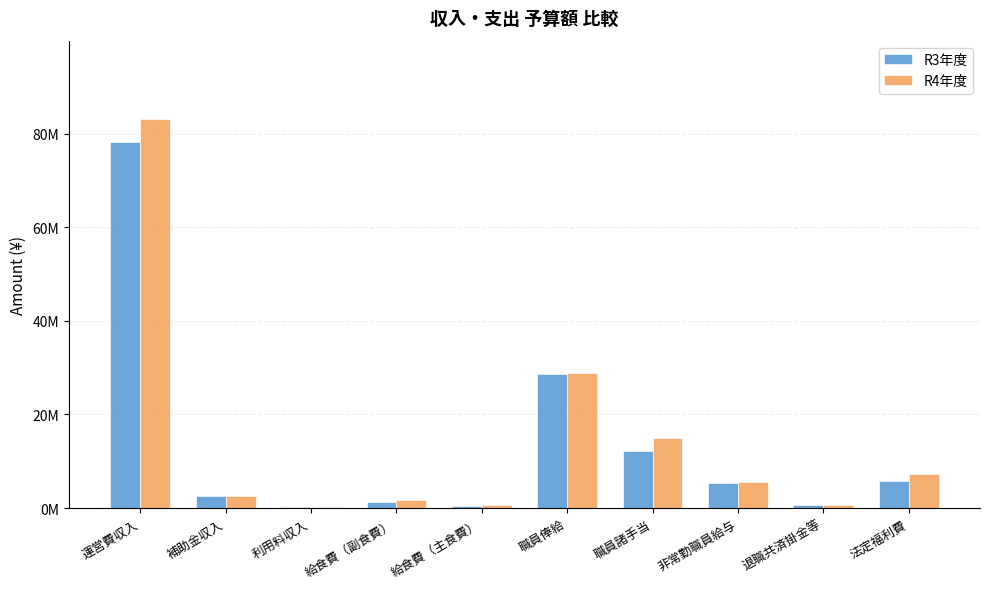

What is the total value across all series at 補助金収入?

5000000